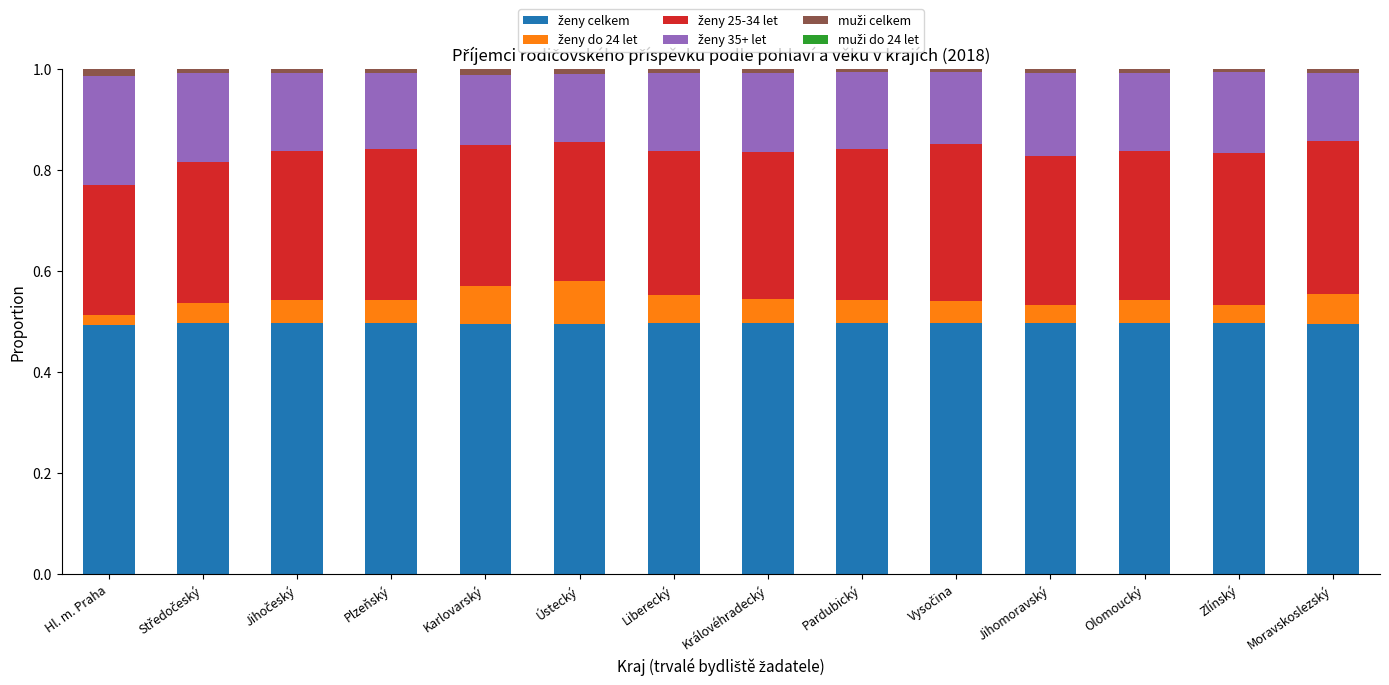

True or false: ženy celkem has a value of 0.3 at Jihomoravský.

False